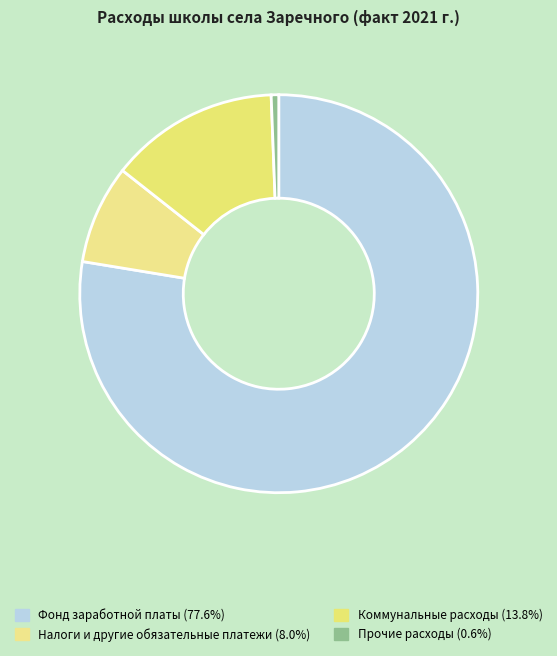

How many slices are in this pie chart?

4